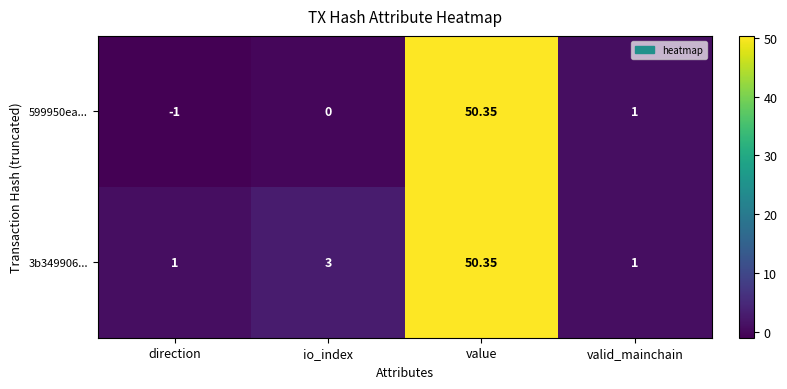

List the labels in order of 599950ea... value, largest first.

value, valid_mainchain, io_index, direction